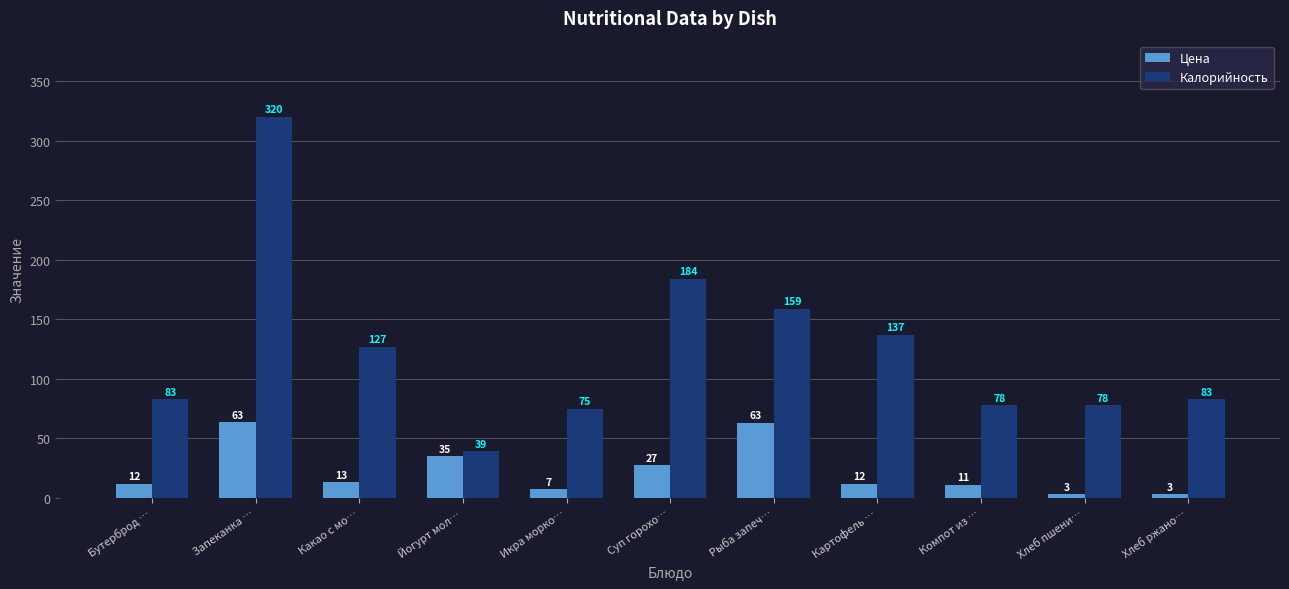

What is the label of the 4th bar from the right?

Картофель …